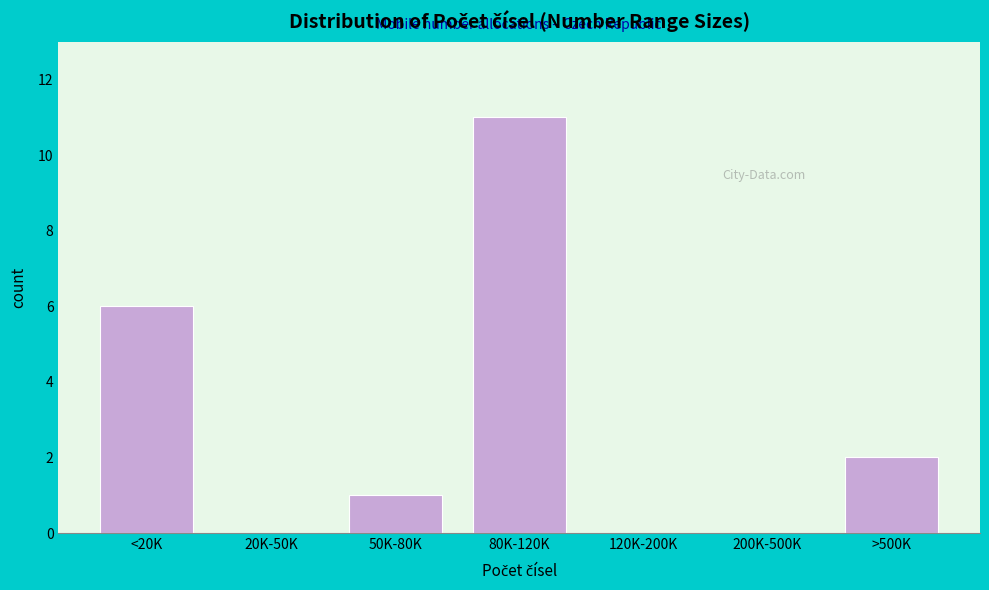

Reading right to left, transcribe all the data shown in this chart.

>500K=2	200K-500K=0	120K-200K=0	80K-120K=11	50K-80K=1	20K-50K=0	<20K=6